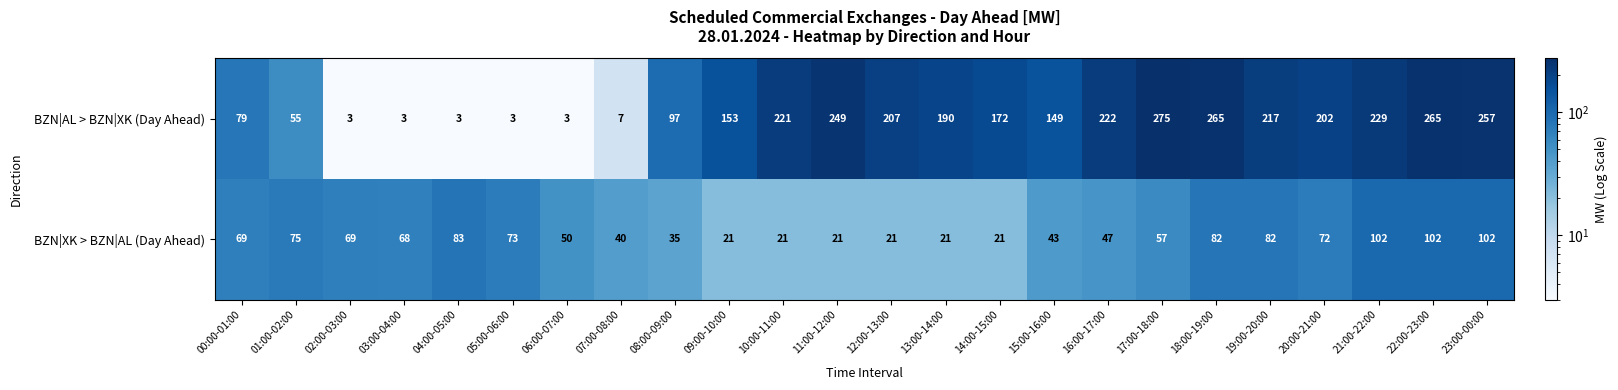

The BZN|XK > BZN|AL (Day Ahead) series shows 82 at 18:00-19:00. True or false?

True